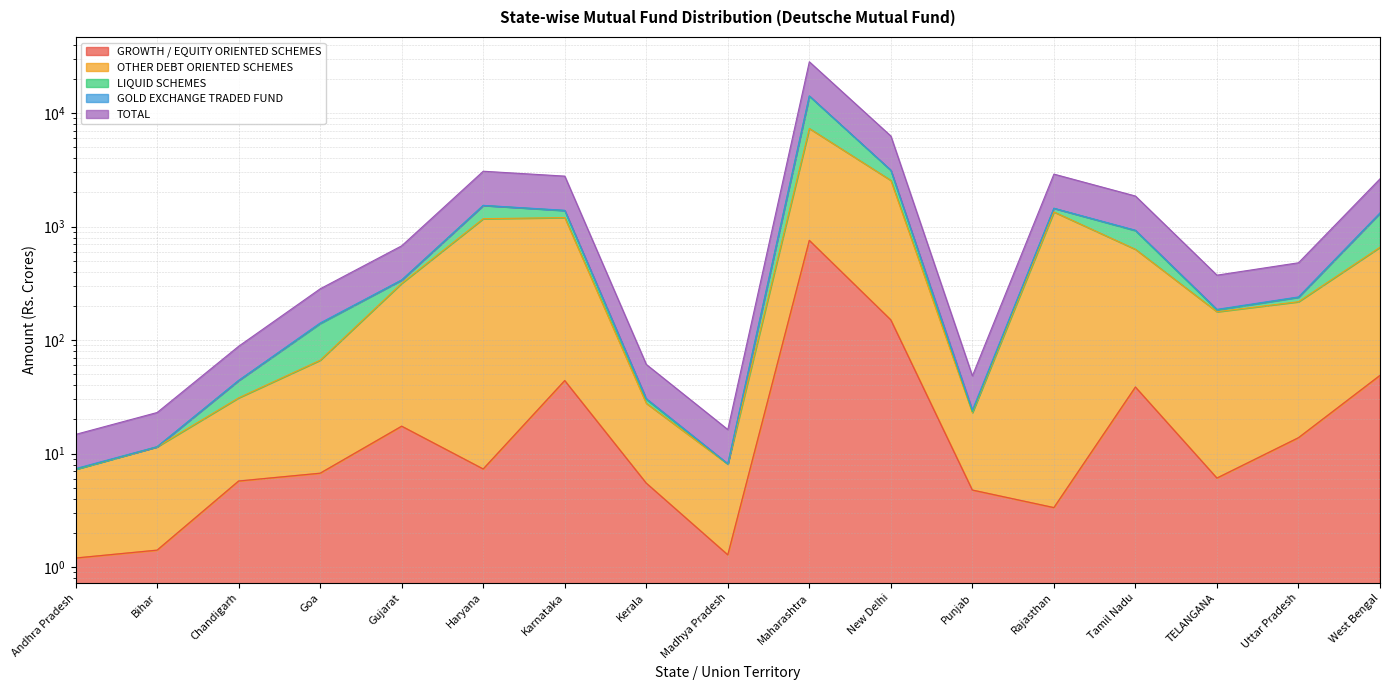

Is it true that LIQUID SCHEMES equals 2321.7 at Karnataka?

False